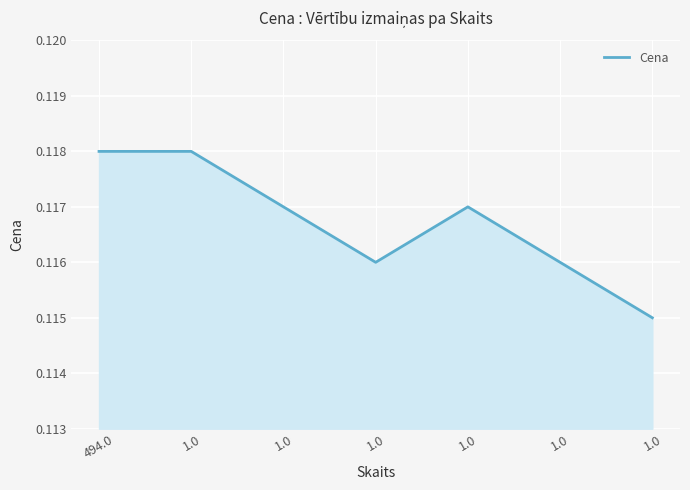

How many lines are shown in the chart?

1